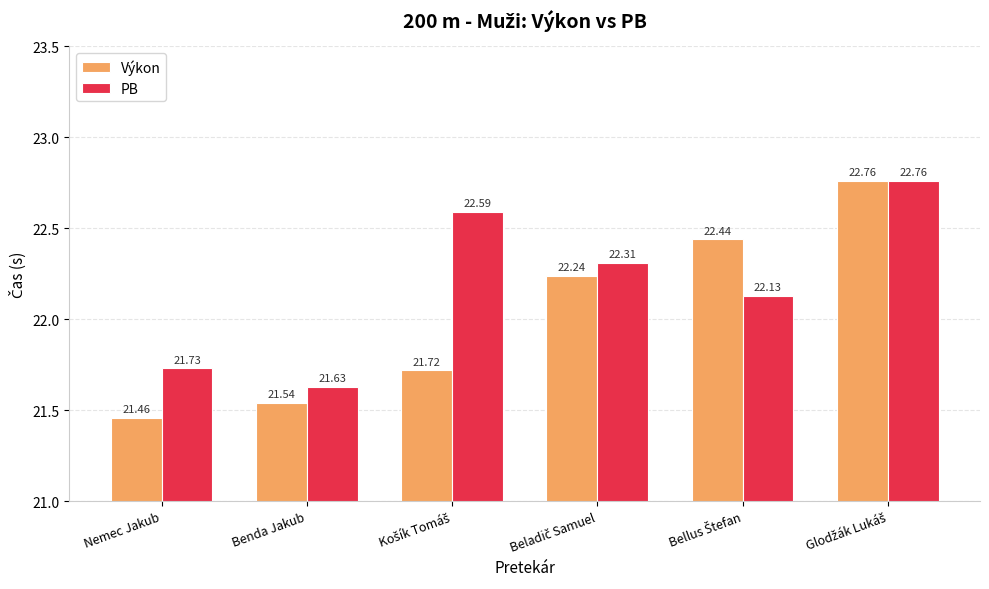

What is the smallest value displayed?

21.5